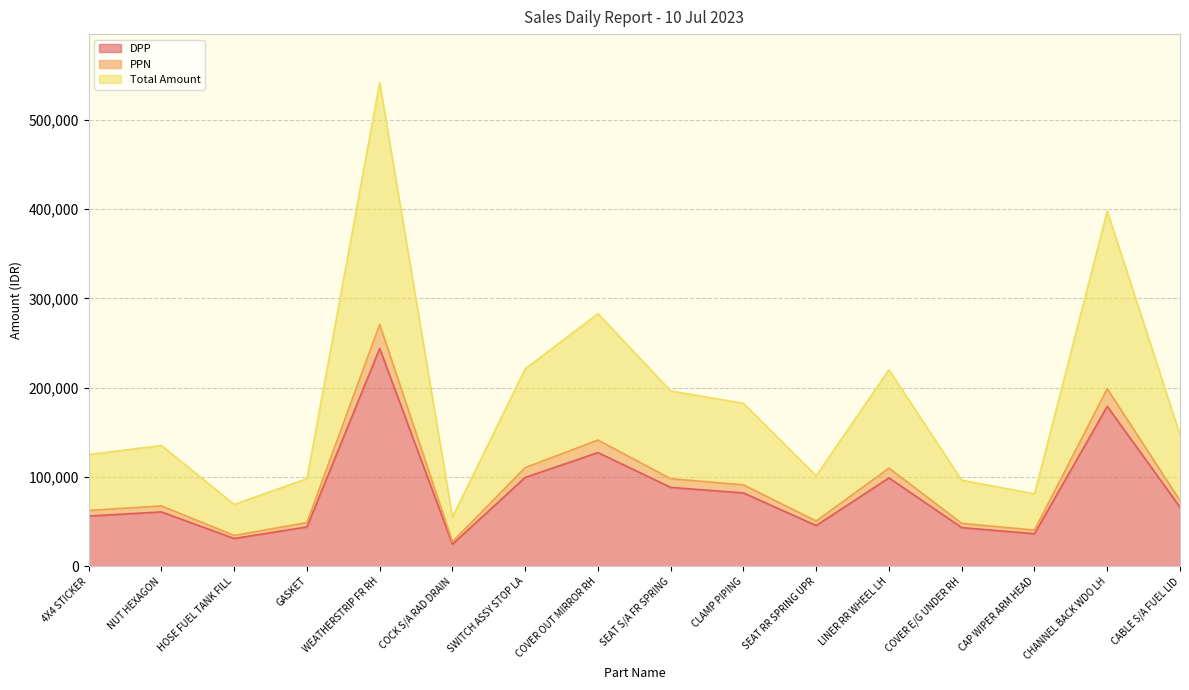

What is the total value across all series at COVER OUT MIRROR RH?

552031.7